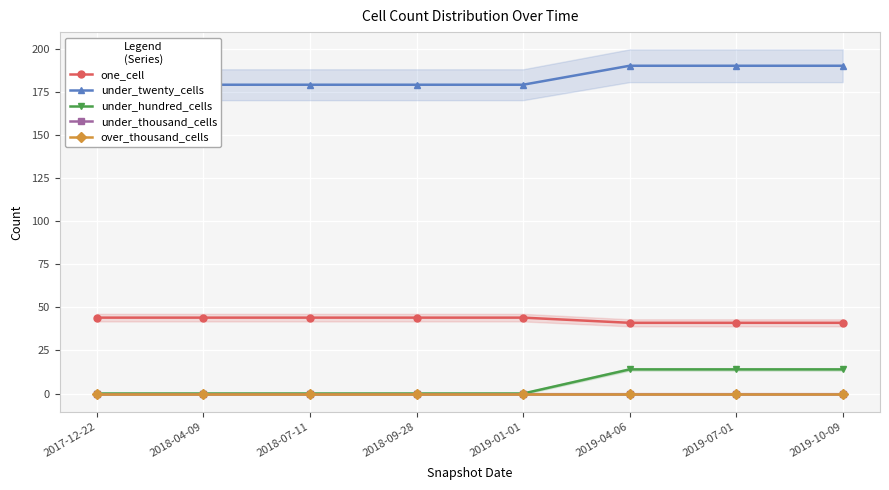

Reading left to right, list all the values displayed in this chart.

one_cell: 2017-12-22=44	2018-04-09=44	2018-07-11=44	2018-09-28=44	2019-01-01=44	2019-04-06=41	2019-07-01=41	2019-10-09=41
under_twenty_cells: 2017-12-22=179	2018-04-09=179	2018-07-11=179	2018-09-28=179	2019-01-01=179	2019-04-06=190	2019-07-01=190	2019-10-09=190
under_hundred_cells: 2017-12-22=0	2018-04-09=0	2018-07-11=0	2018-09-28=0	2019-01-01=0	2019-04-06=14	2019-07-01=14	2019-10-09=14
under_thousand_cells: 2017-12-22=0	2018-04-09=0	2018-07-11=0	2018-09-28=0	2019-01-01=0	2019-04-06=0	2019-07-01=0	2019-10-09=0
over_thousand_cells: 2017-12-22=0	2018-04-09=0	2018-07-11=0	2018-09-28=0	2019-01-01=0	2019-04-06=0	2019-07-01=0	2019-10-09=0